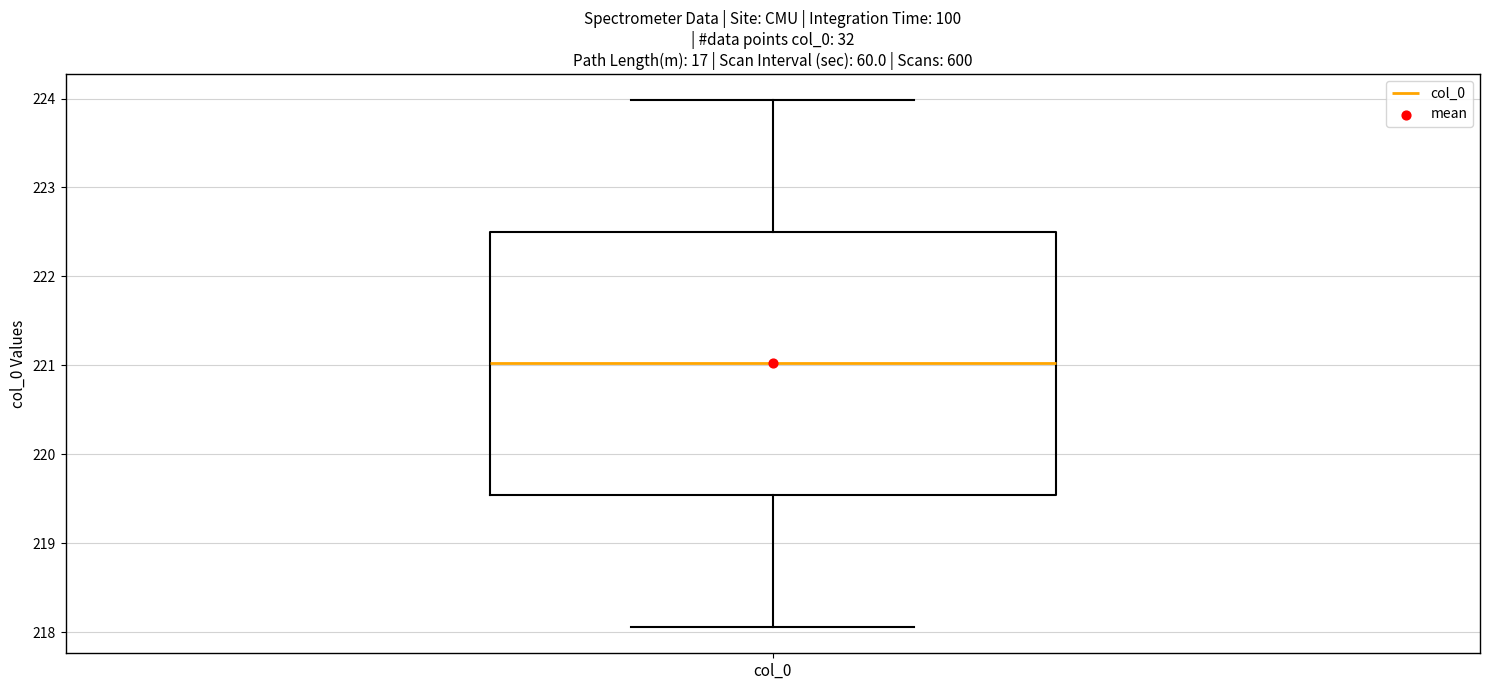

Read this box plot against the y-axis: the position of the median line, the range covered by the box, and the ends of both whiskers. The values are not printed on the chart, so give them approximately, as read against the axis.

median 221.0, box 219.5 to 222.5, whiskers 218.1 to 224.0